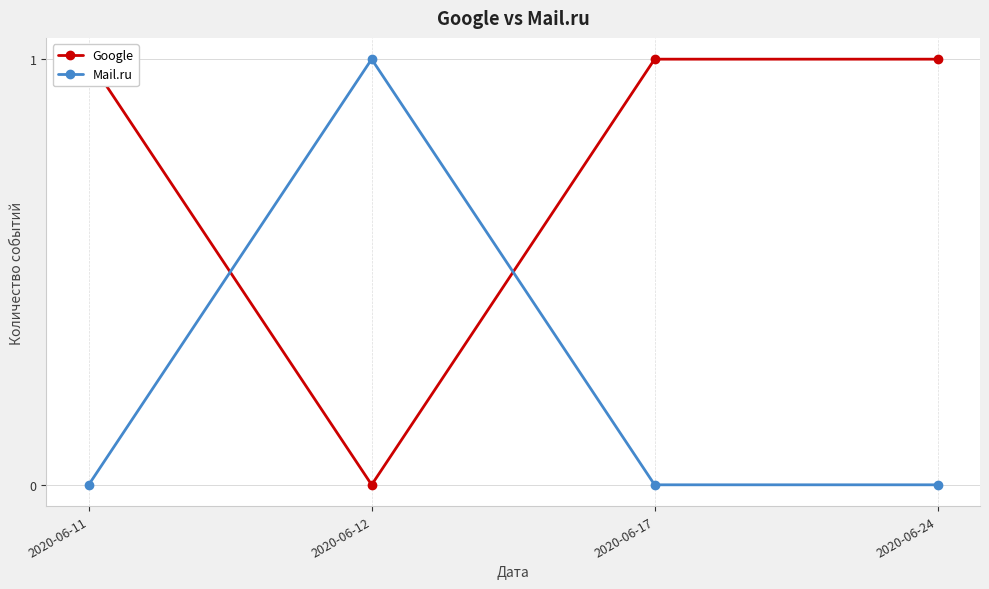

Is the value of Mail.ru at 2020-06-17 greater than the value of Google at 2020-06-17?

No